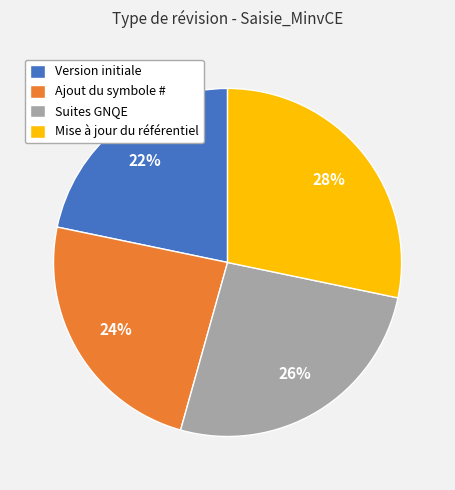

Which has a higher value, Ajout du symbole # or Mise à jour du référentiel?

Mise à jour du référentiel